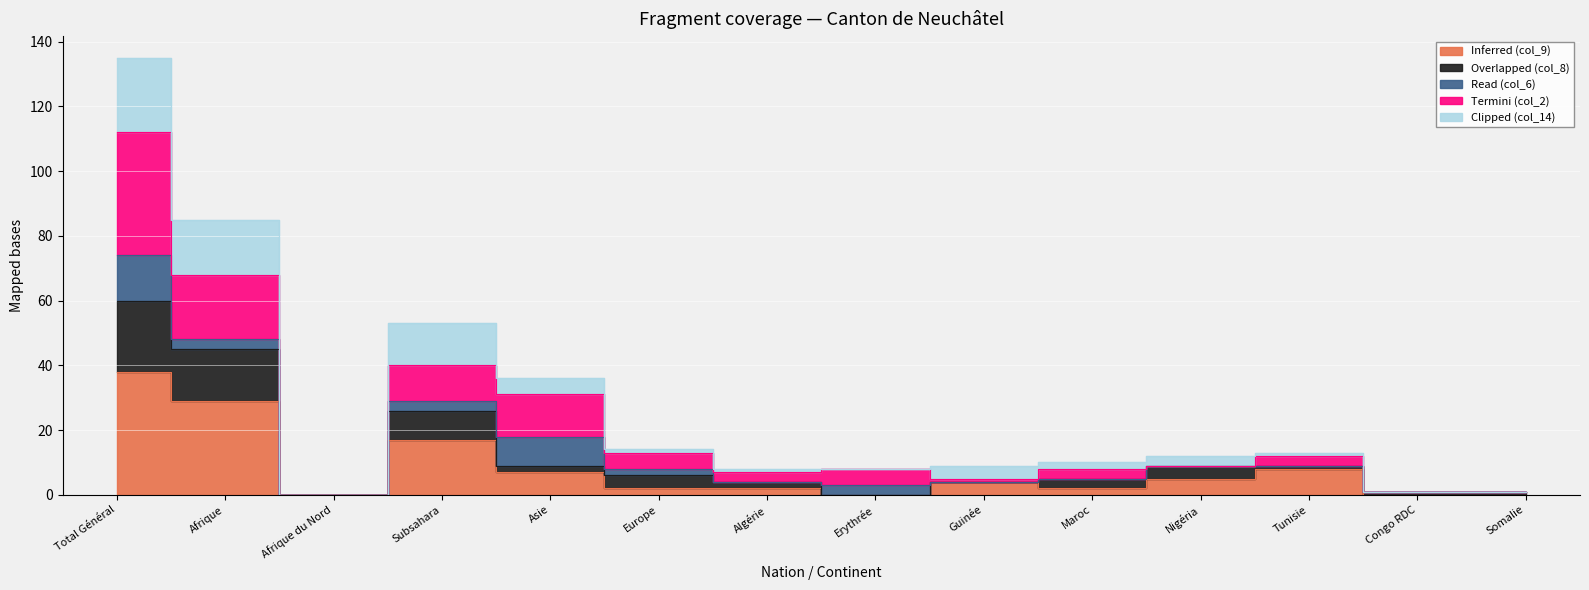

How many categories are shown in the chart?

14